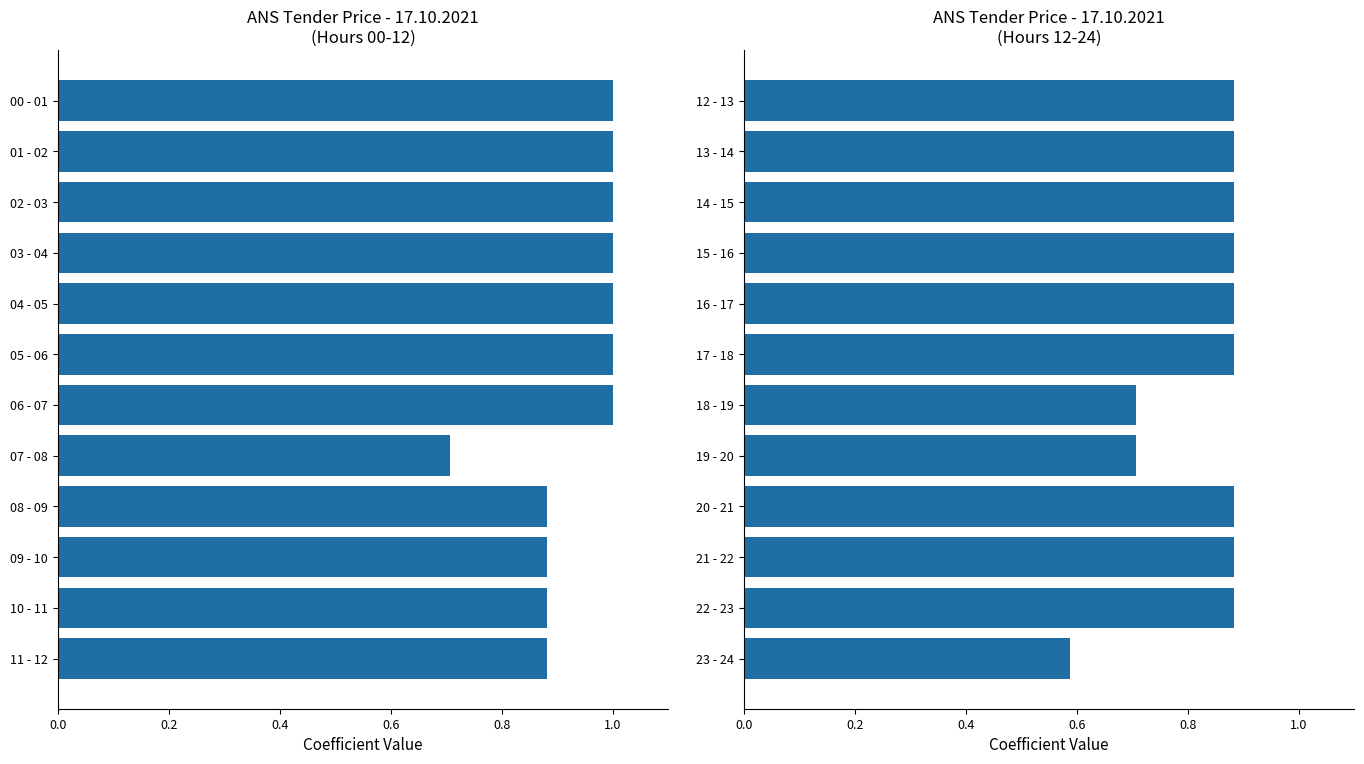

What is the minimum value for 17.10 Values (hrs 12-23)?

0.6